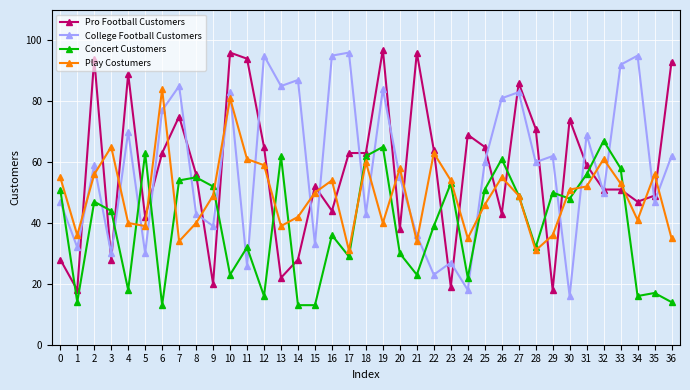

How many data points does each series have?

37